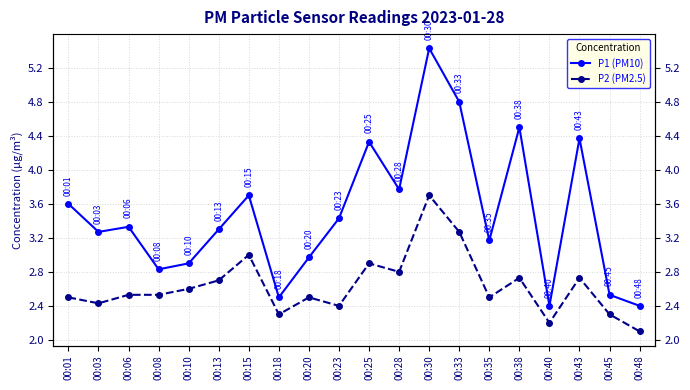

At which category is the sum across all series the highest?

00:30